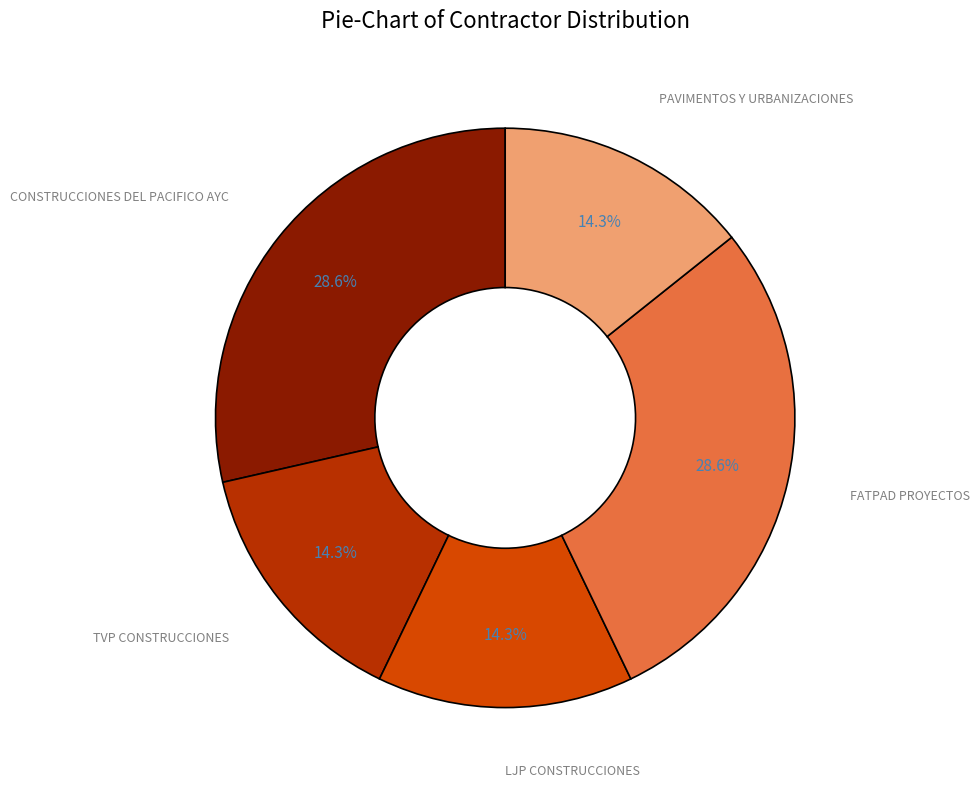

Is there a majority slice in this chart?

No